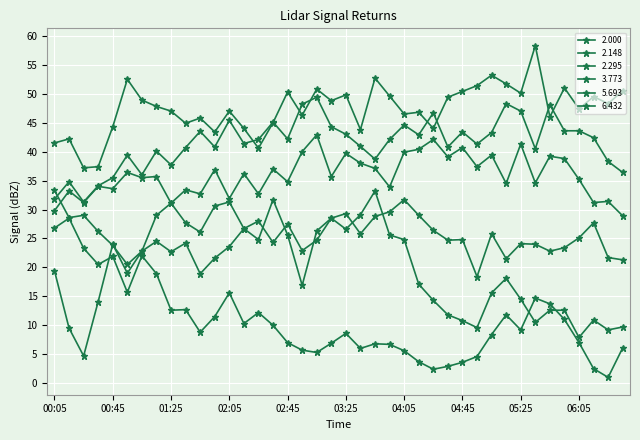

At which category does the chart reach its peak across all series?

05:35